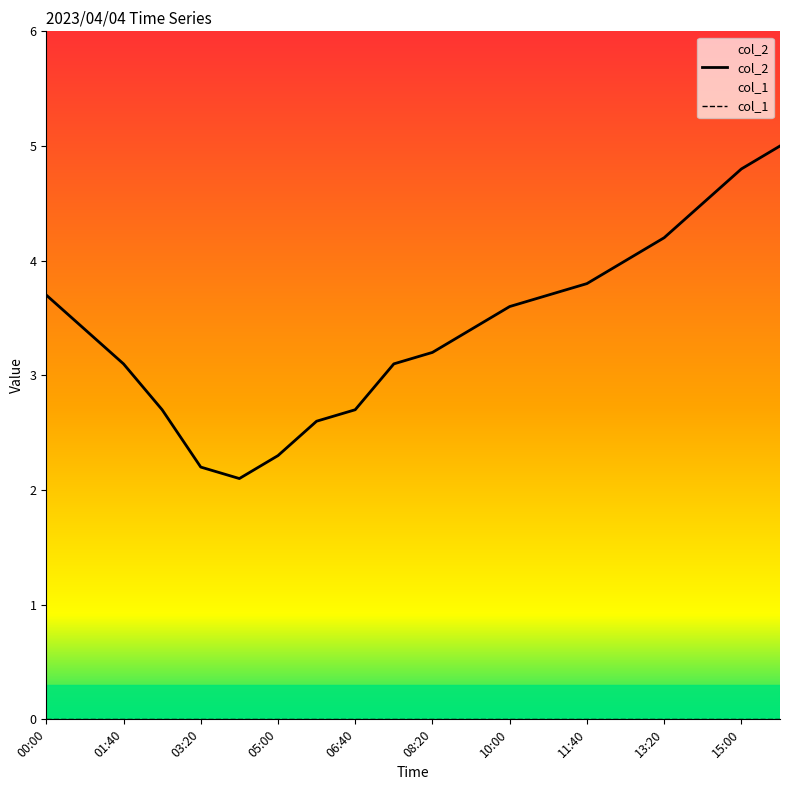

Does the chart display data point markers on the line(s)?

No